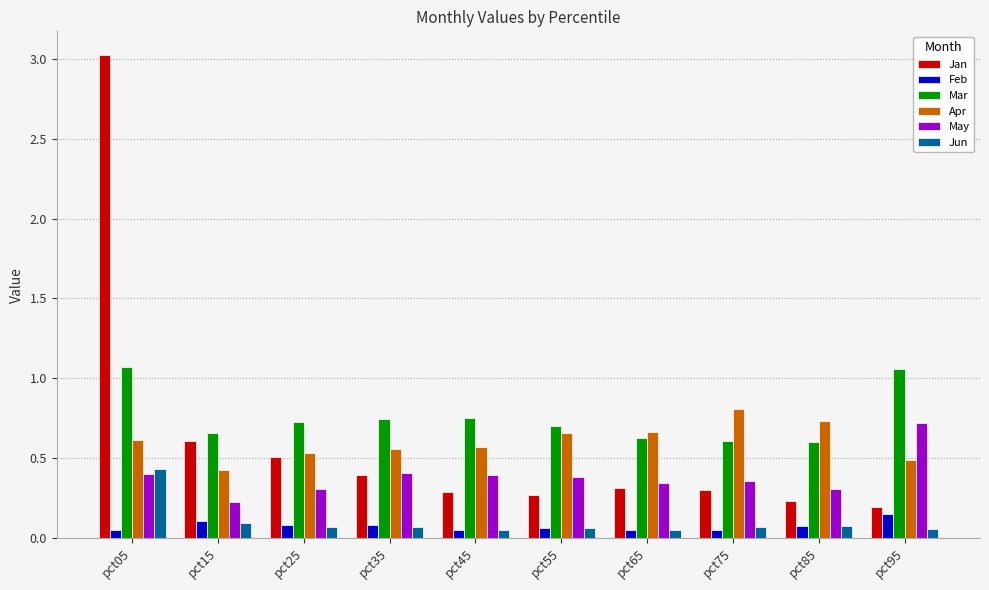

How many Apr values are between 0 and 1?

10